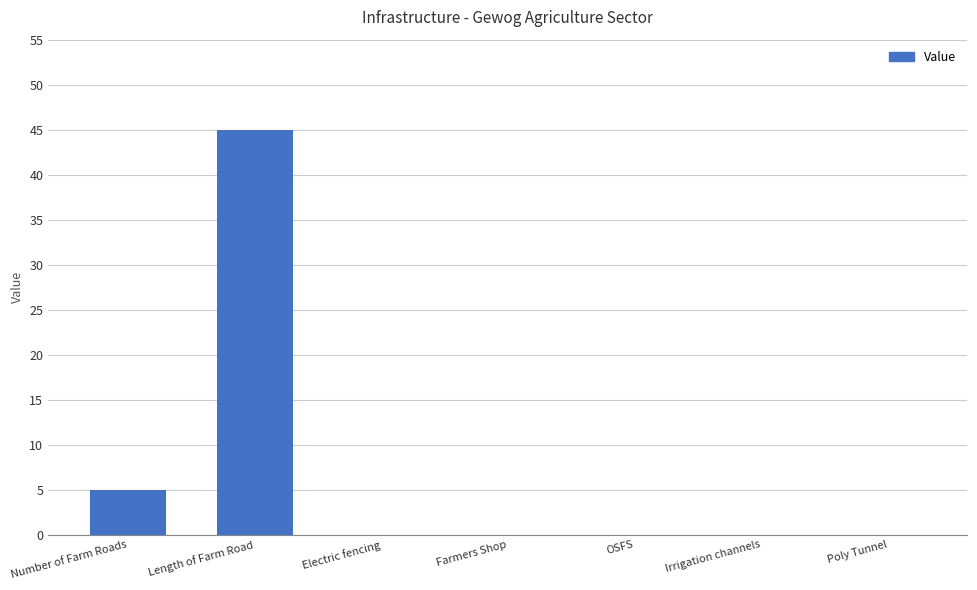

True or false: the data shows 5 at Number of Farm Roads.

True